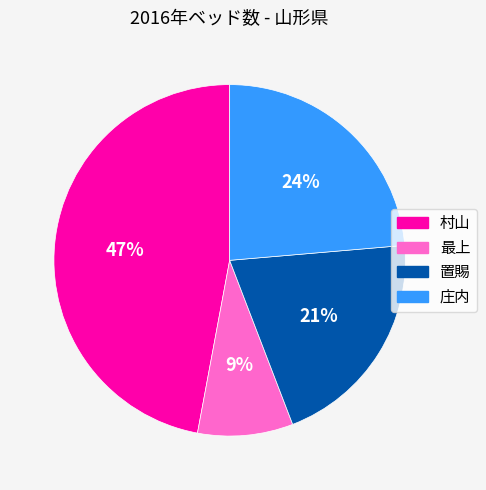

True or false: 置賜 accounts for 28% of the total.

False